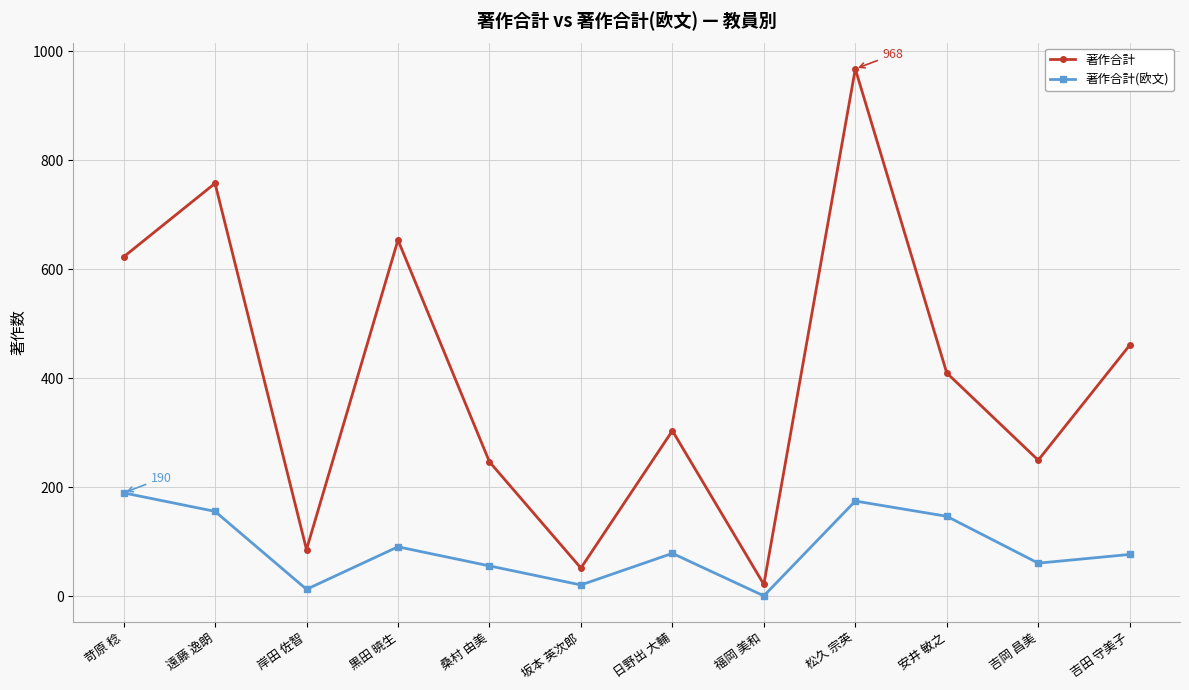

At 岸田 佐智, list the series in order from smallest to largest.

著作合計(欧文), 著作合計